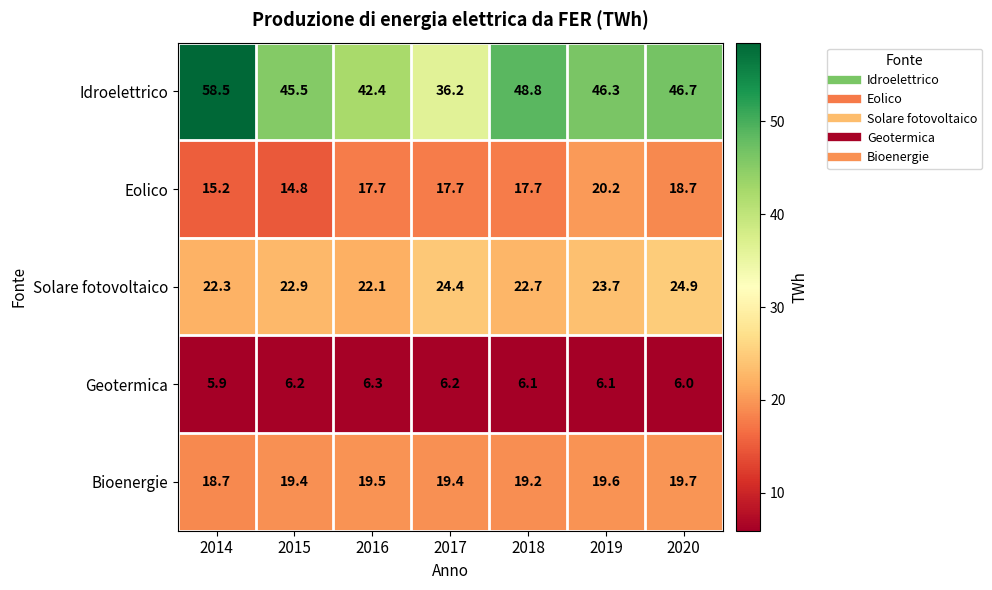

What is the difference between the second highest and minimum values in the Solare fotovoltaico series?

2.3